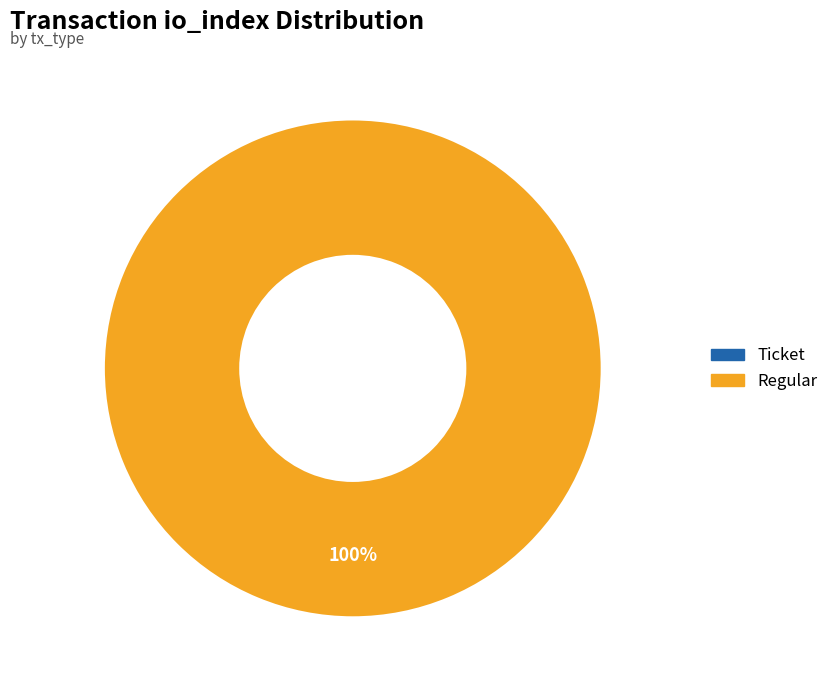

Which category has the biggest portion of the pie?

Regular